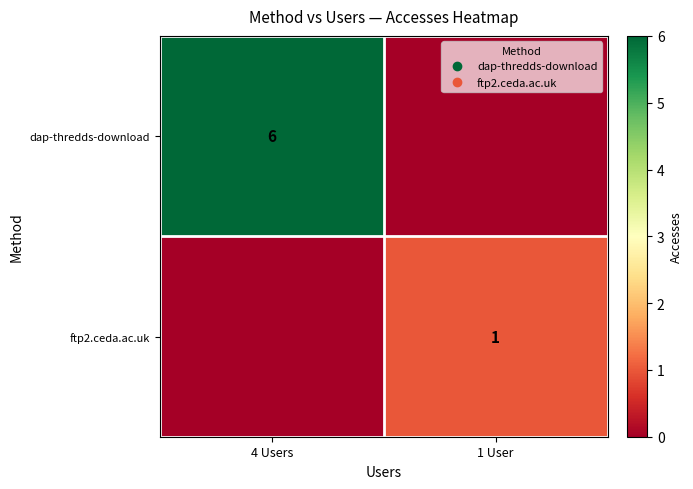

The ftp2.ceda.ac.uk series shows 1 at 1 User. True or false?

False